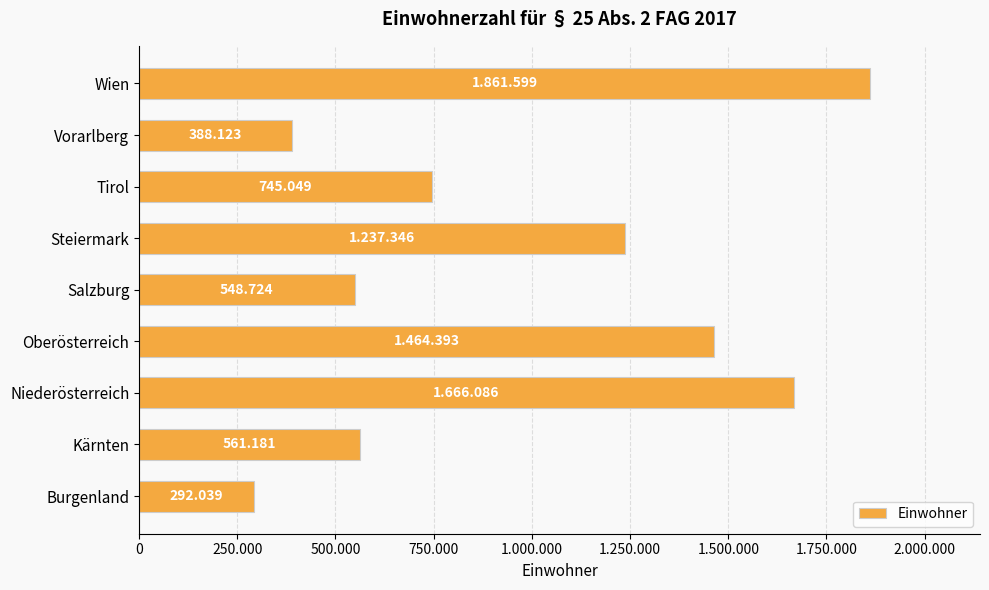

Are the bars horizontal?

Yes